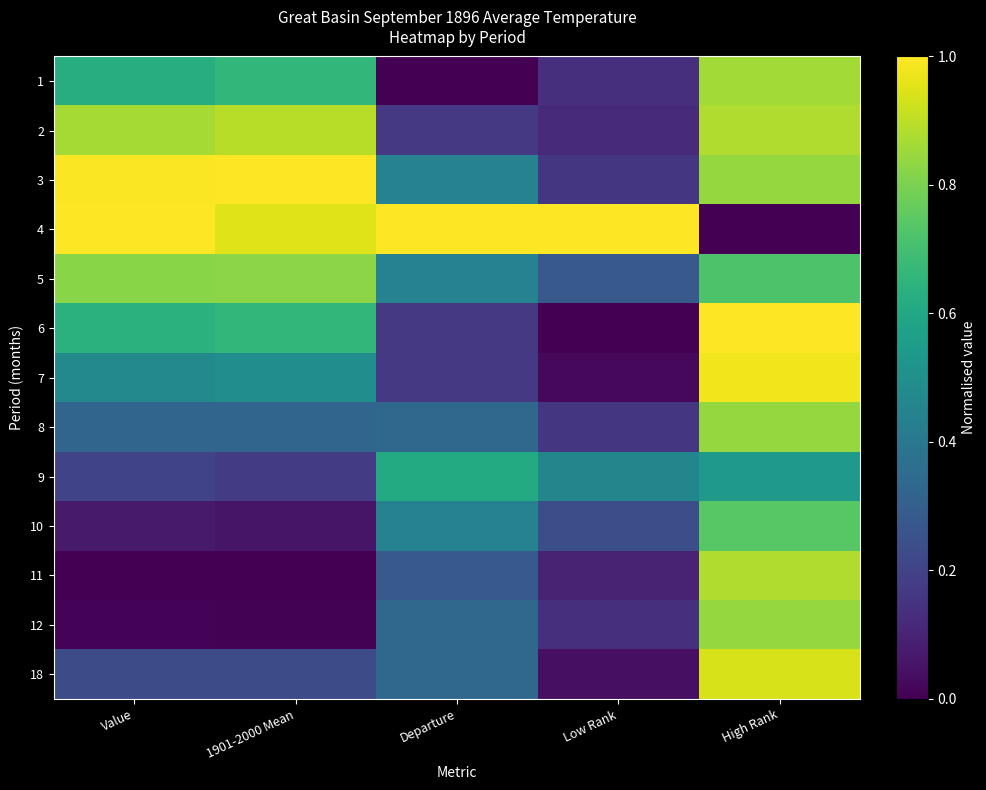

Reading right to left, transcribe all the data shown in this chart.

1: High Rank=0.9	Low Rank=0.1	Departure=0.0	1901-2000 Mean=0.7	Value=0.6
2: High Rank=0.9	Low Rank=0.1	Departure=0.2	1901-2000 Mean=0.9	Value=0.9
3: High Rank=0.8	Low Rank=0.2	Departure=0.4	1901-2000 Mean=1.0	Value=1.0
4: High Rank=0.0	Low Rank=1.0	Departure=1.0	1901-2000 Mean=1.0	Value=1.0
5: High Rank=0.7	Low Rank=0.3	Departure=0.4	1901-2000 Mean=0.8	Value=0.8
6: High Rank=1.0	Low Rank=0.0	Departure=0.2	1901-2000 Mean=0.7	Value=0.6
7: High Rank=1.0	Low Rank=0.0	Departure=0.2	1901-2000 Mean=0.5	Value=0.5
8: High Rank=0.8	Low Rank=0.2	Departure=0.3	1901-2000 Mean=0.3	Value=0.3
9: High Rank=0.5	Low Rank=0.5	Departure=0.6	1901-2000 Mean=0.2	Value=0.2
10: High Rank=0.7	Low Rank=0.2	Departure=0.4	1901-2000 Mean=0.1	Value=0.1
11: High Rank=0.9	Low Rank=0.1	Departure=0.3	1901-2000 Mean=0.0	Value=0.0
12: High Rank=0.8	Low Rank=0.1	Departure=0.3	1901-2000 Mean=0.0	Value=0.0
18: High Rank=0.9	Low Rank=0.0	Departure=0.3	1901-2000 Mean=0.2	Value=0.2